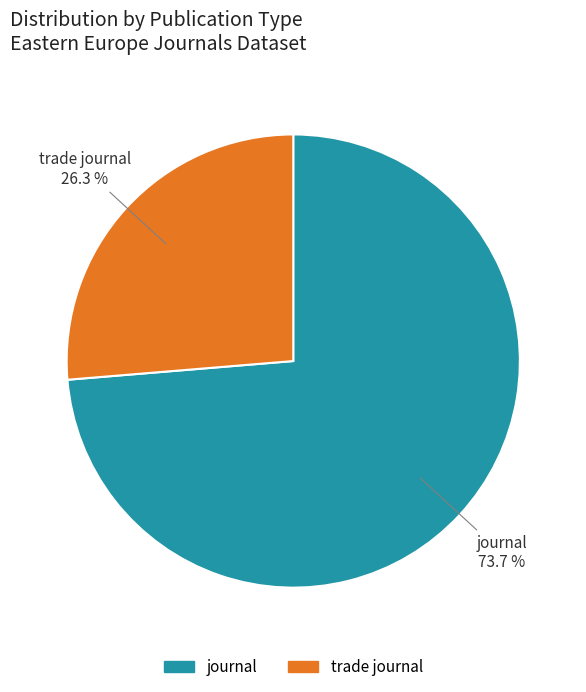

Count the number of slices in the pie.

2